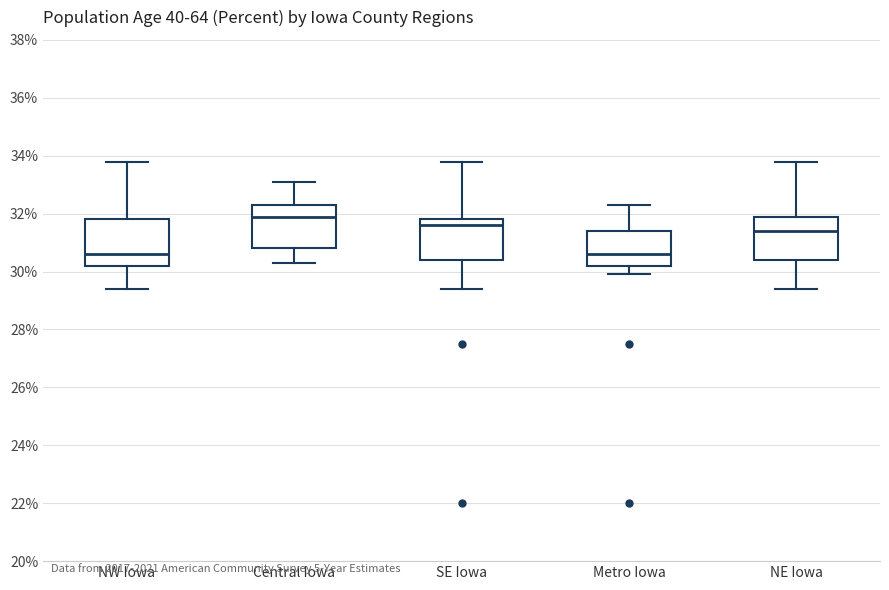

Reading left to right, read every box against the y-axis: the position of its median line, the range the box covers, and the ends of its whiskers. The values are not printed on the chart, so give them approximately, as read against the axis.

NW Iowa: median 30.6, box 30.2 to 31.8, whiskers 29.4 to 33.8
Central Iowa: median 32.0, box 30.8 to 32.4, whiskers 30.4 to 33.2
SE Iowa: median 31.6, box 30.4 to 31.8, whiskers 29.4 to 33.8
Metro Iowa: median 30.6, box 30.2 to 31.4, whiskers 30.0 to 32.4
NE Iowa: median 31.4, box 30.4 to 32.0, whiskers 29.4 to 33.8